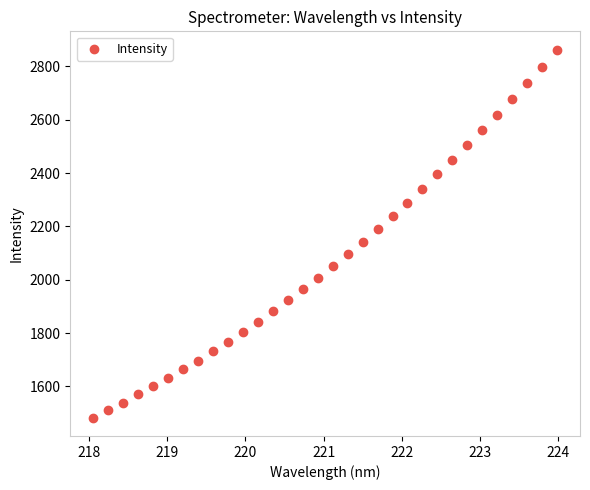

What is the range of X values (max minus min)?

5.9